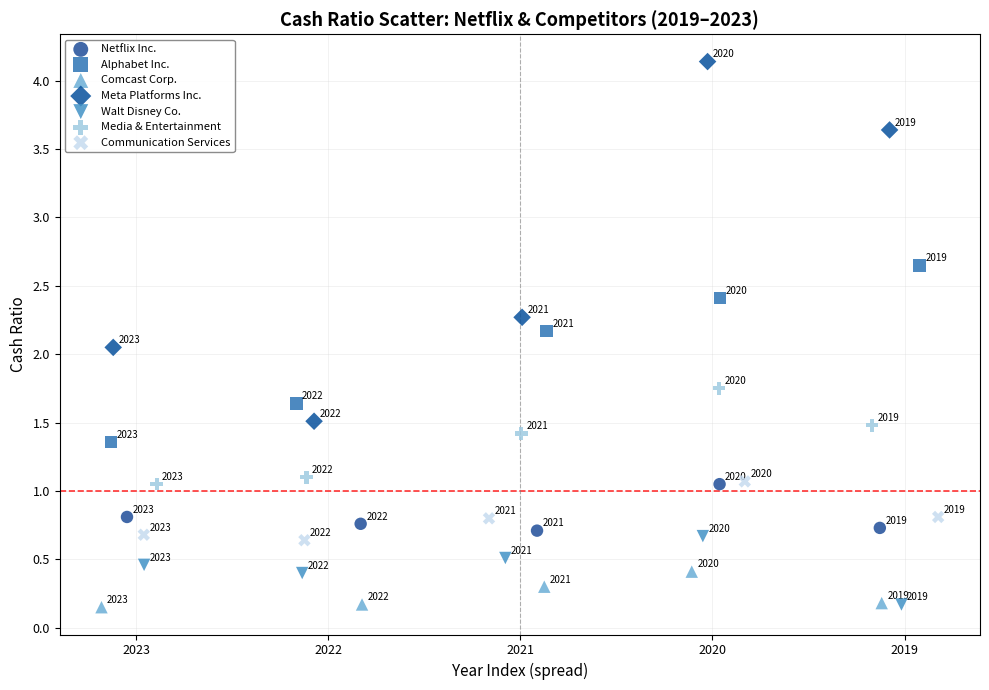

Which series has the widest spread of Y values?

Meta Platforms Inc.